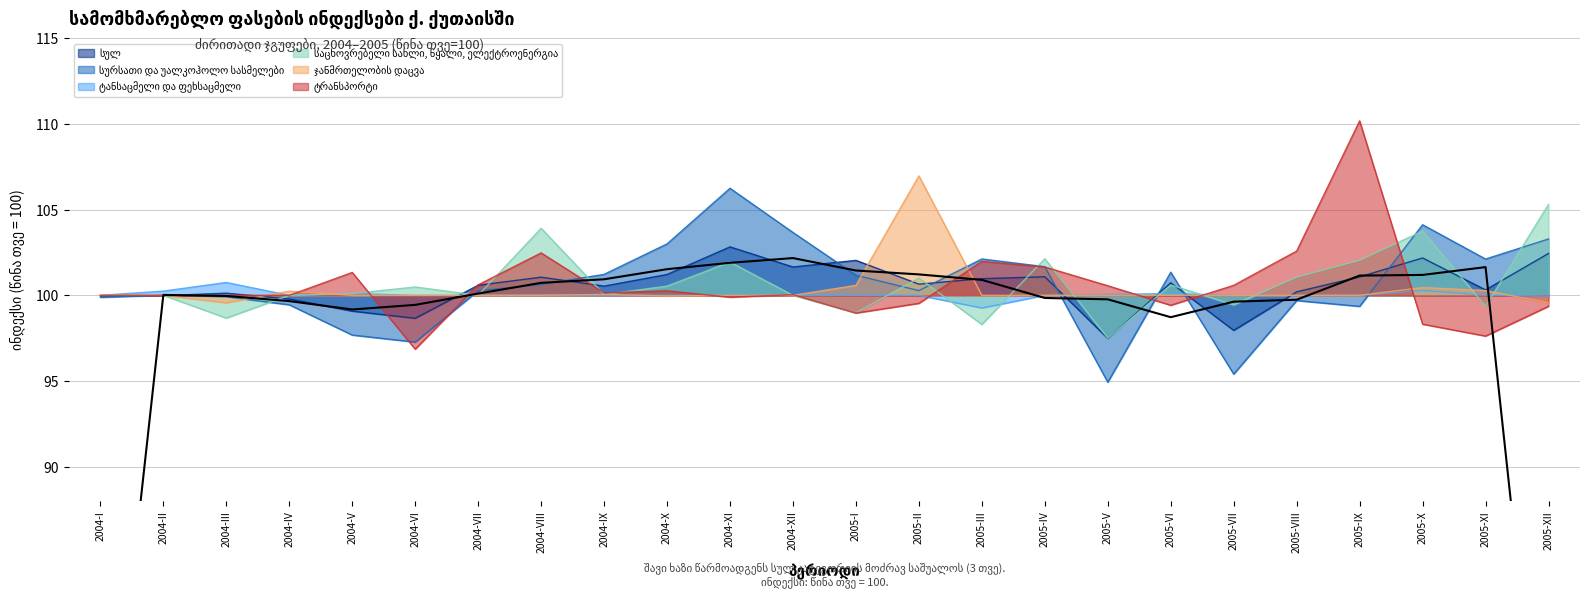

At which label is სურსათი და უალკოჰოლო სასმელები closest to 100?

2004-II